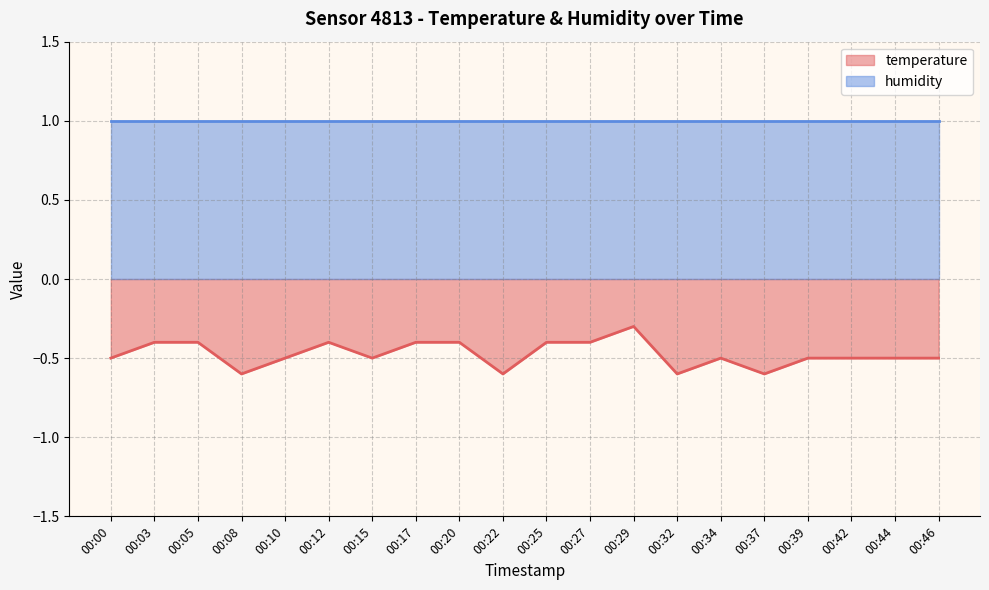

What is the change in value from 00:37 to 00:46?

+0.1